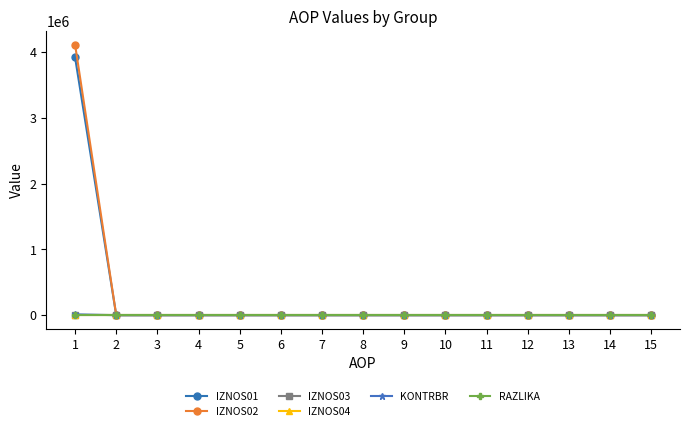

True or false: KONTRBR and IZNOS03 cross at least once.

False